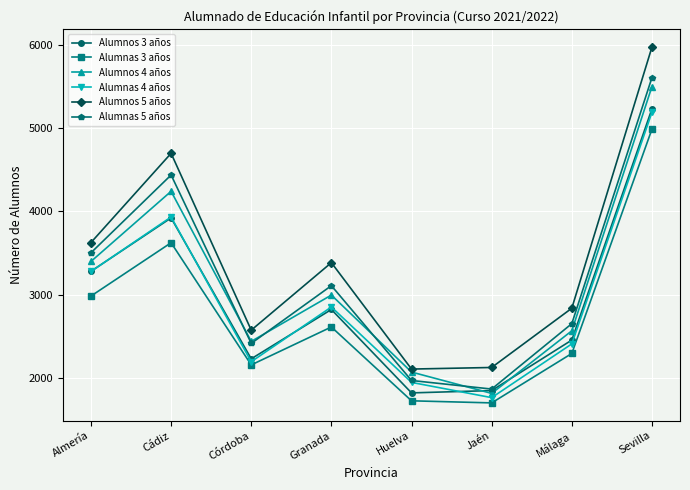

At how many categories does at least one series exceed 3179?

4